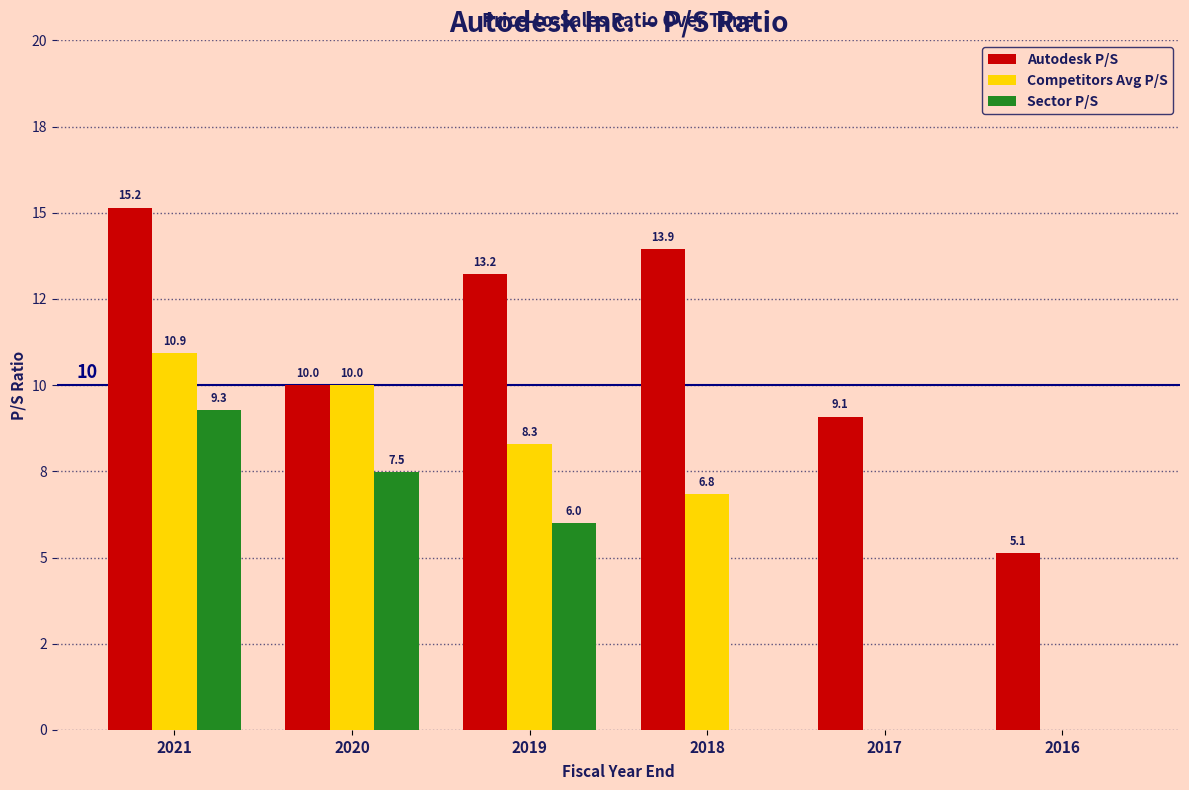

Does the chart contain stacked bars?

No